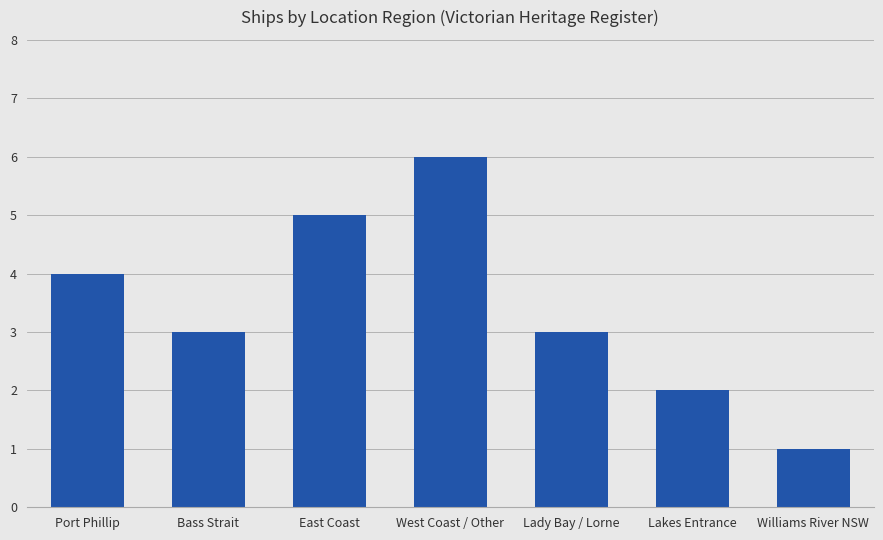

Reading right to left, transcribe all the data shown in this chart.

Williams River NSW=1	Lakes Entrance=2	Lady Bay / Lorne=3	West Coast / Other=6	East Coast=5	Bass Strait=3	Port Phillip=4